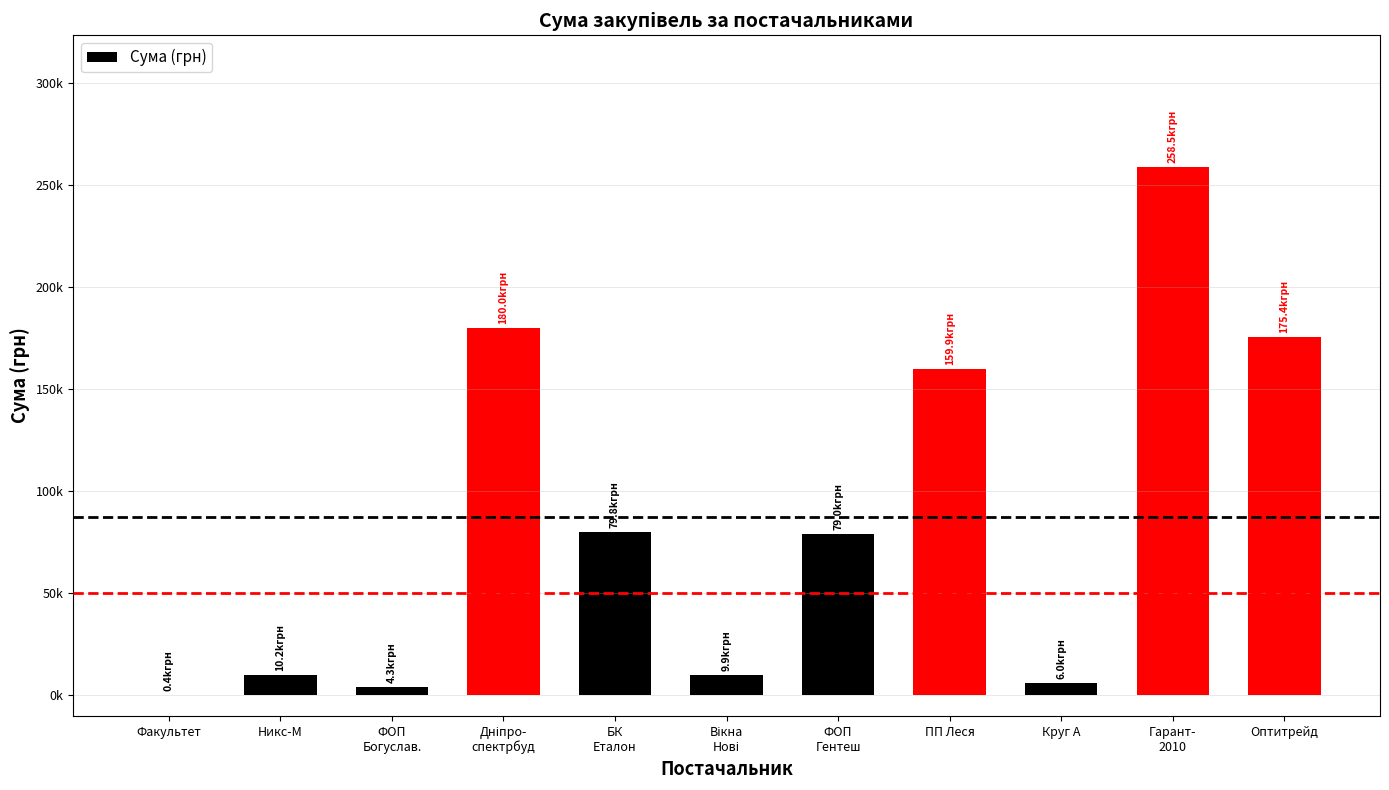

What position from the right is Факультет?

11